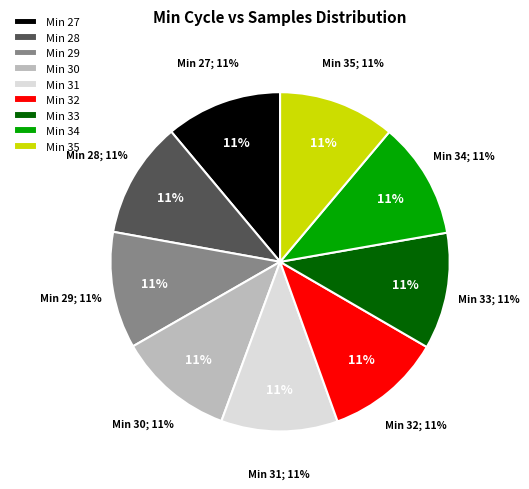

Between 31 and 34, which is larger?

31